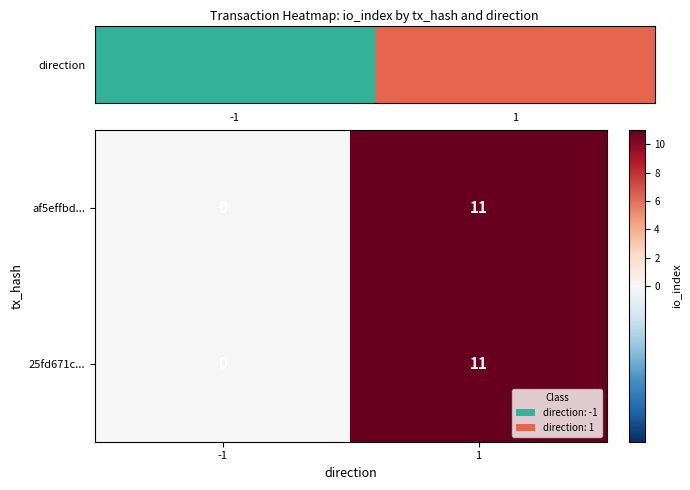

Is it true that 25fd671c... equals 0 at -1?

True